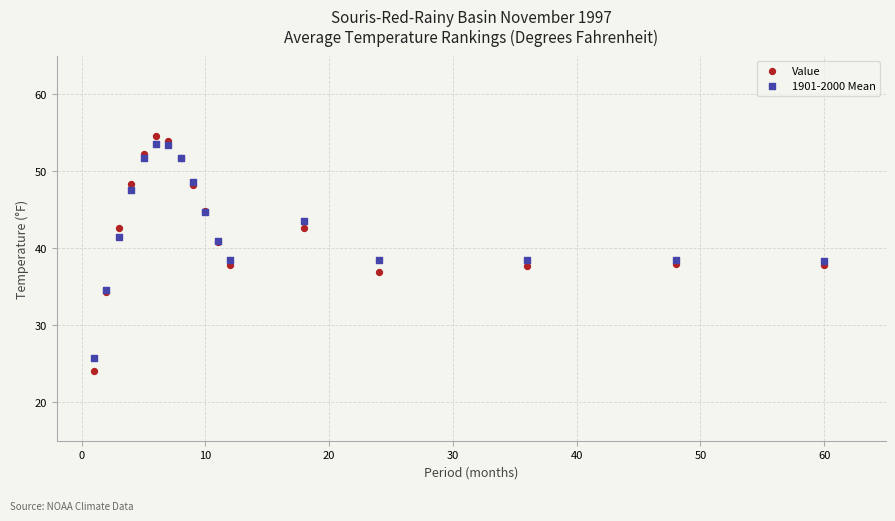

What are all the series names shown in the legend?

Value, 1901-2000 Mean